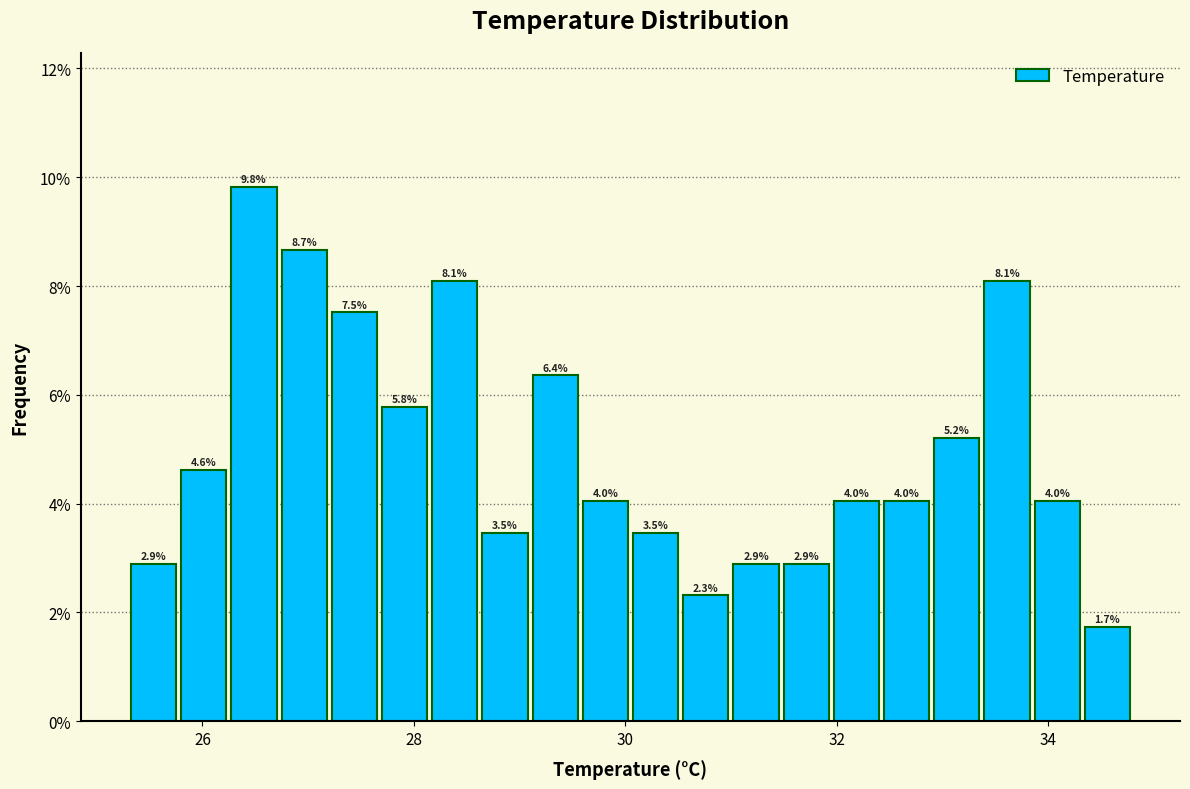

Read against the x-axis, roughly where is the centre of the tallest bar?

26.4